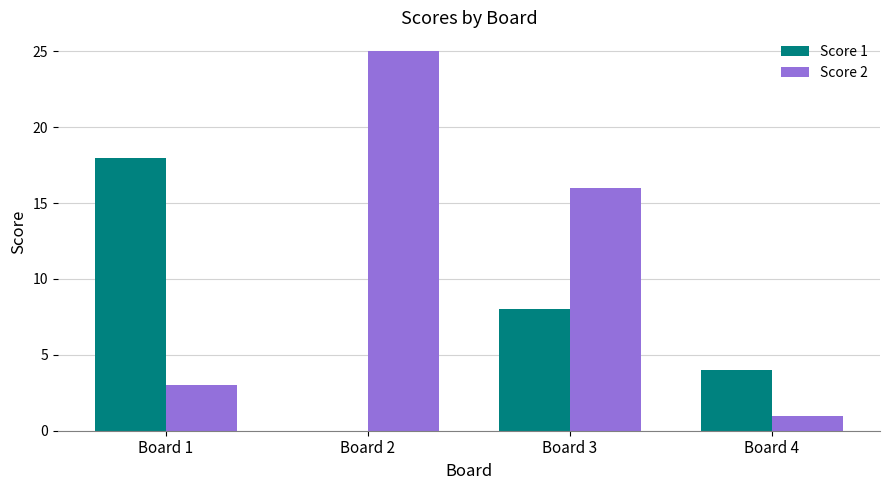

Is it true that Score 2 equals 25 at Board 2?

True